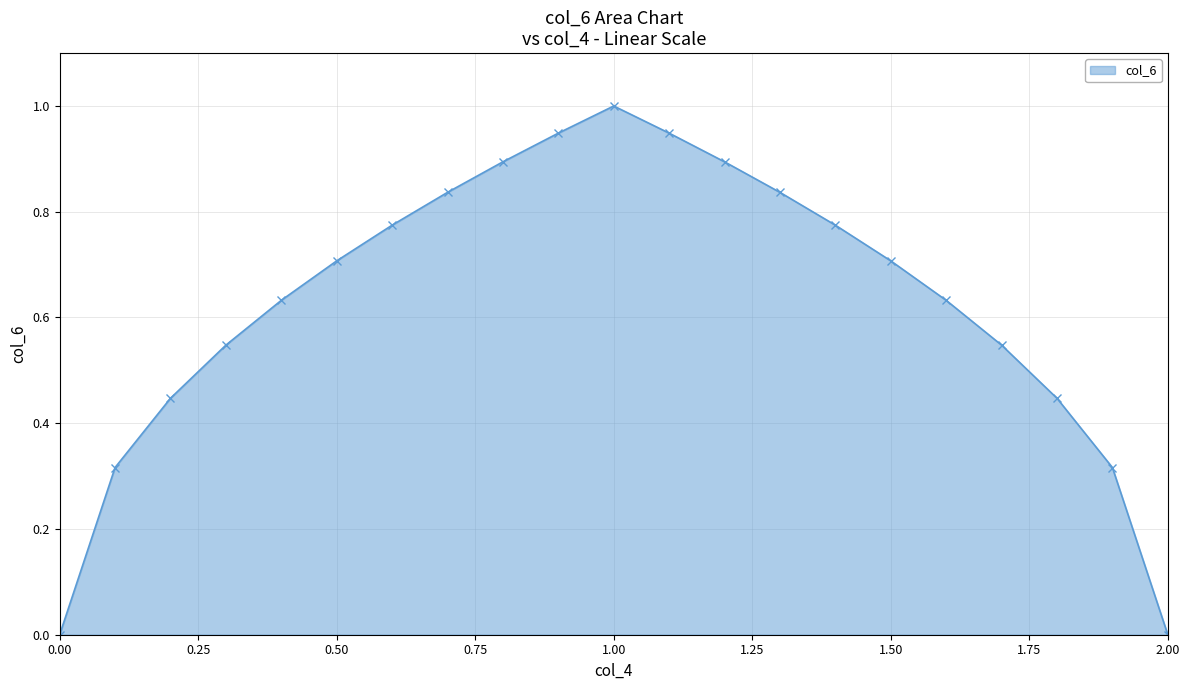

Does the chart have visible grid lines?

Yes